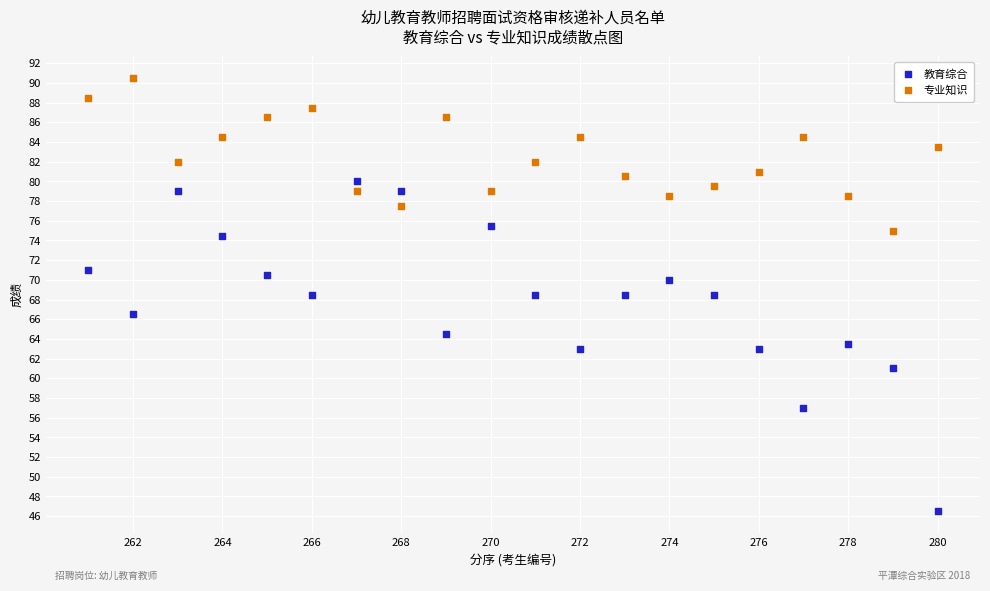

Which series contains the highest Y value?

专业知识